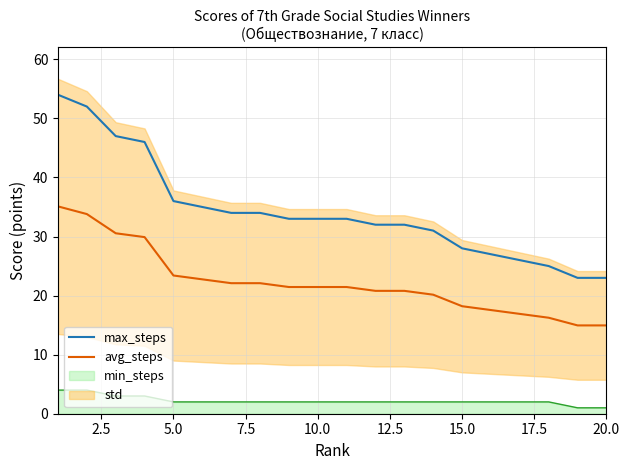

How many data points in max_steps are less than 33?

9